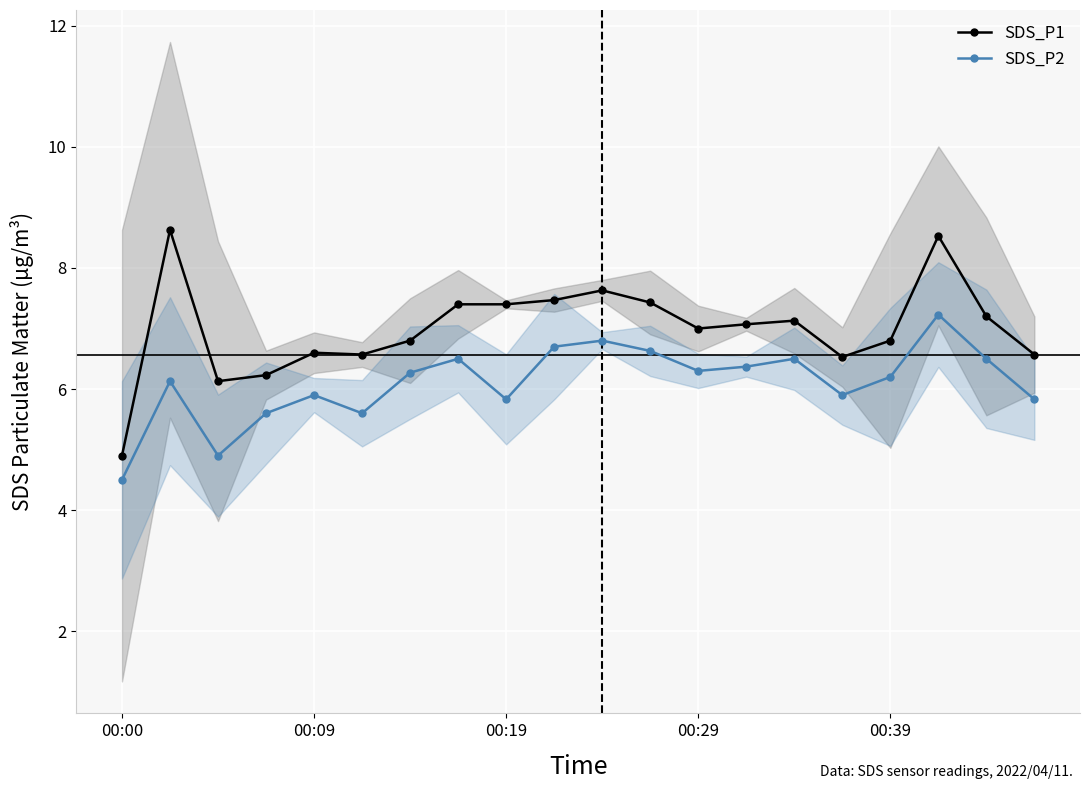

True or false: SDS_P2 has more than 2 points higher than both neighbors.

True